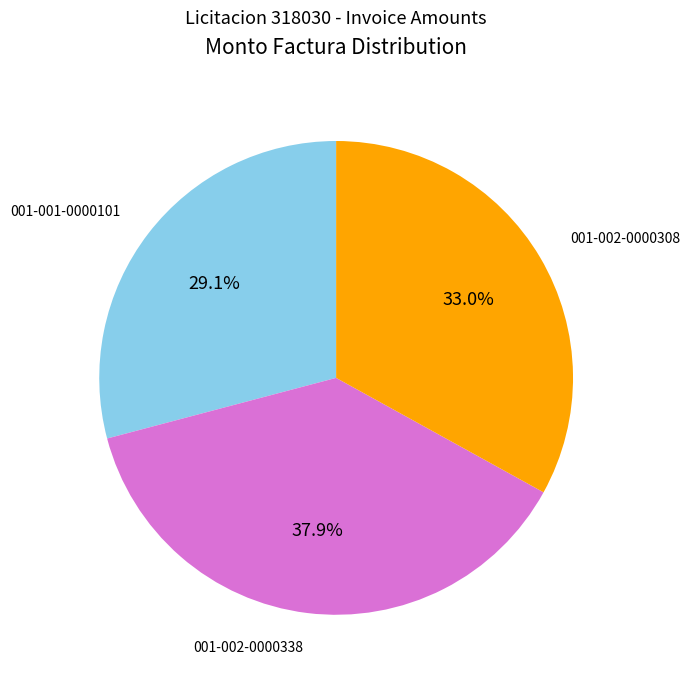

What is the total percentage of 001-001-0000101 and 001-002-0000338?

67.0%